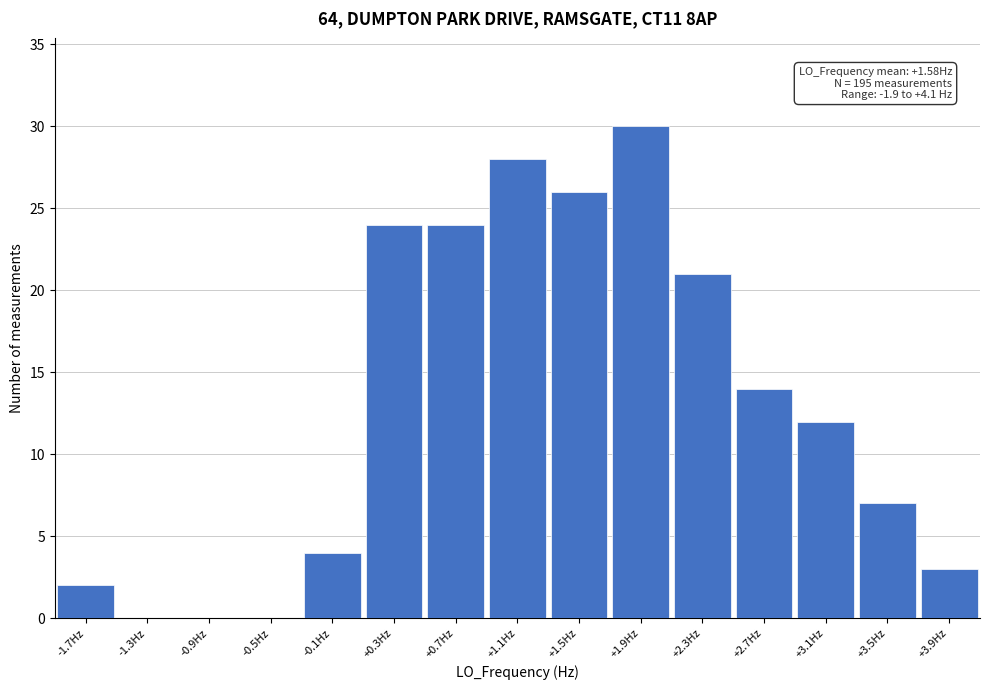

Reading right to left, extract all data points from this chart.

+3.9Hz=3	+3.5Hz=7	+3.1Hz=12	+2.7Hz=14	+2.3Hz=21	+1.9Hz=30	+1.5Hz=26	+1.1Hz=28	+0.7Hz=24	+0.3Hz=24	-0.1Hz=4	-0.5Hz=0	-0.9Hz=0	-1.3Hz=0	-1.7Hz=2